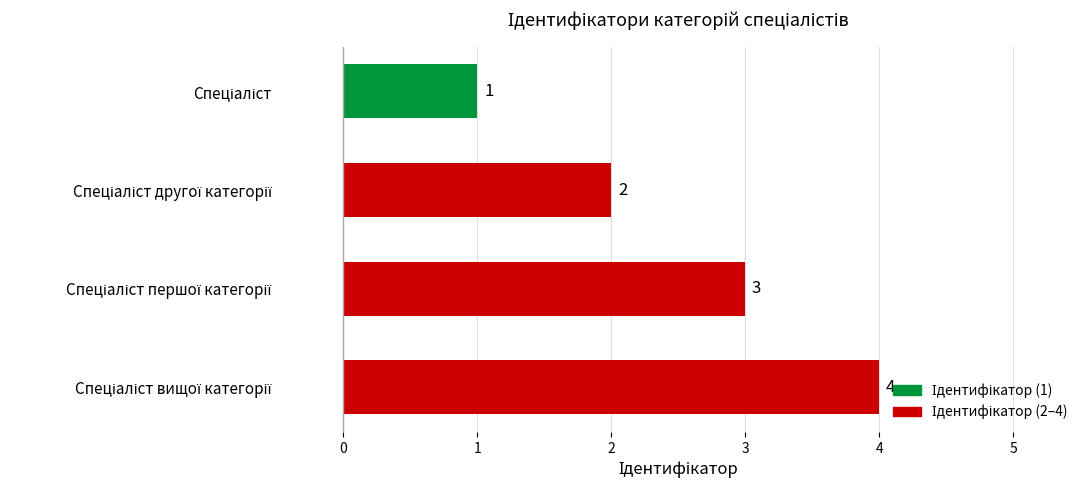

Count the values in the range 2 to 4.

3